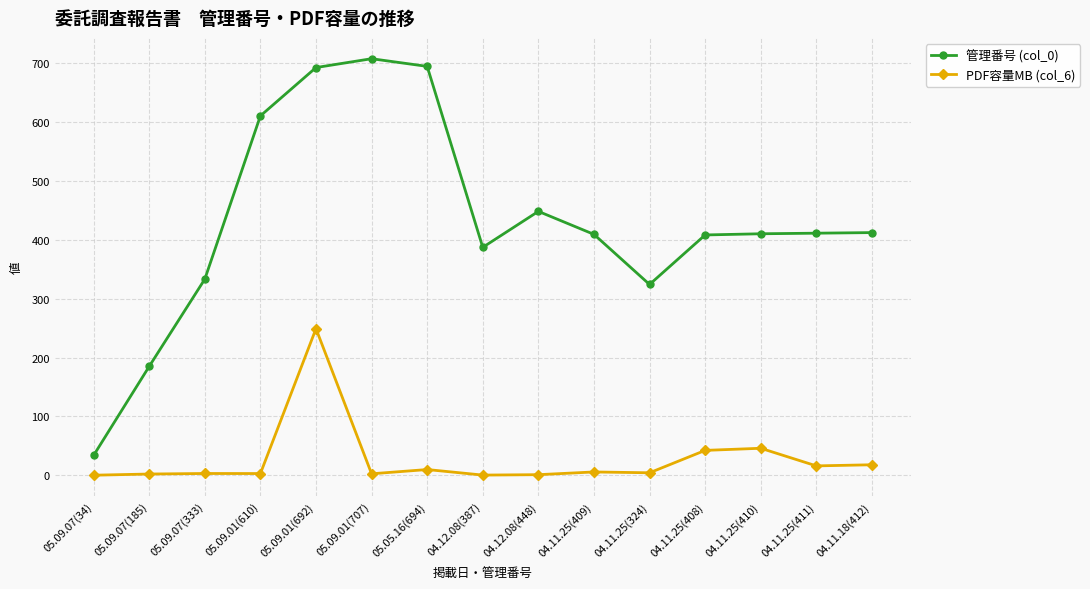

What is the label of the 8th point from the right?

04.12.08(387)